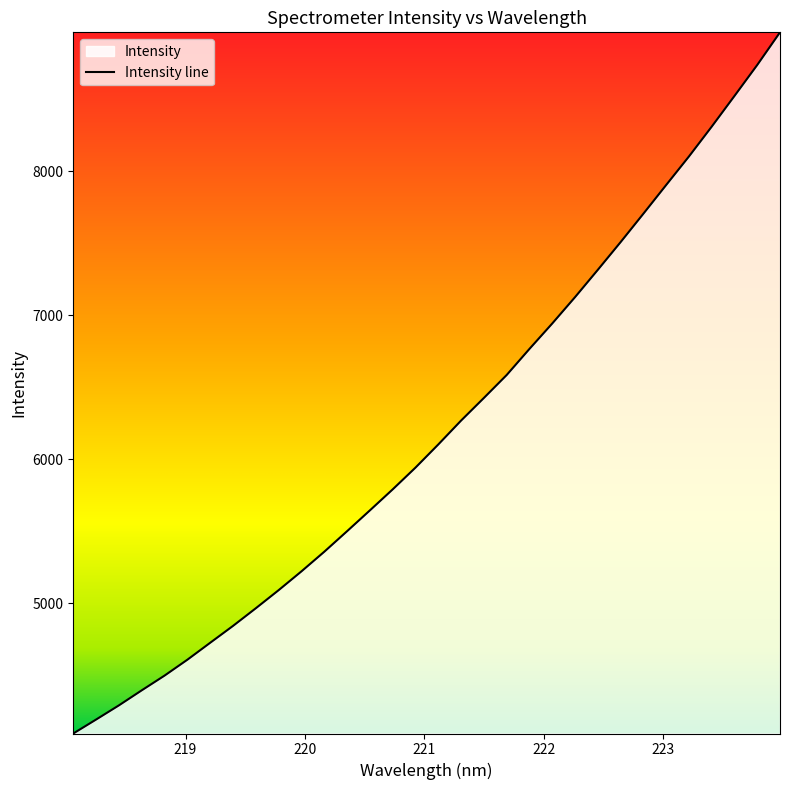

The chart shows a value of 2649.4 at 220.3533. True or false?

False